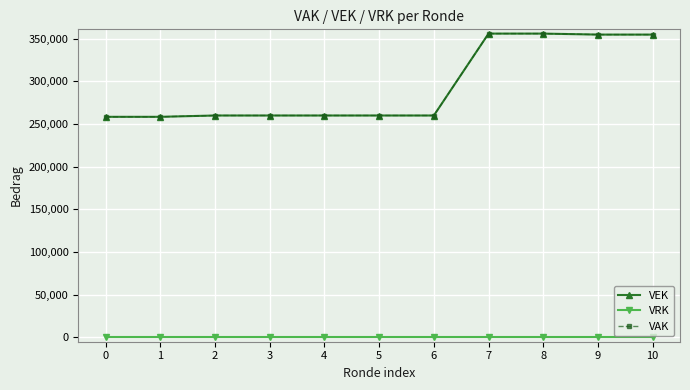

Between 2 and 6, which series saw the biggest shift?

VEK